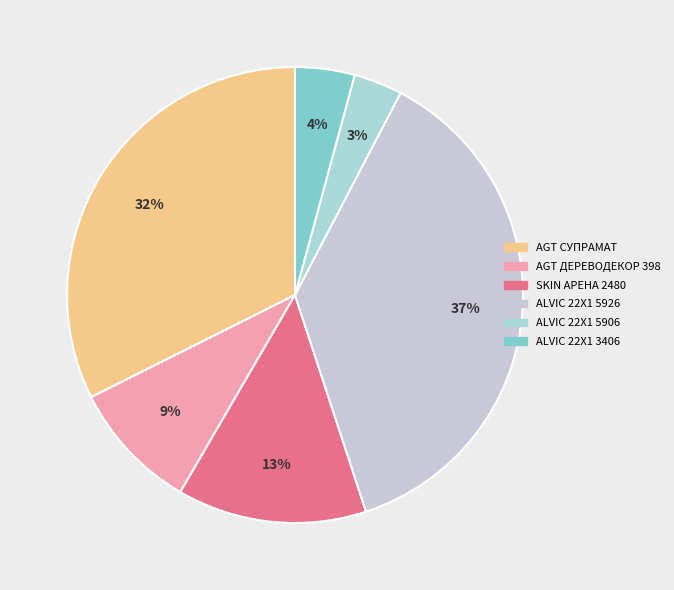

To the nearest percent, what is the difference between the largest and smallest slice percentages?

34%